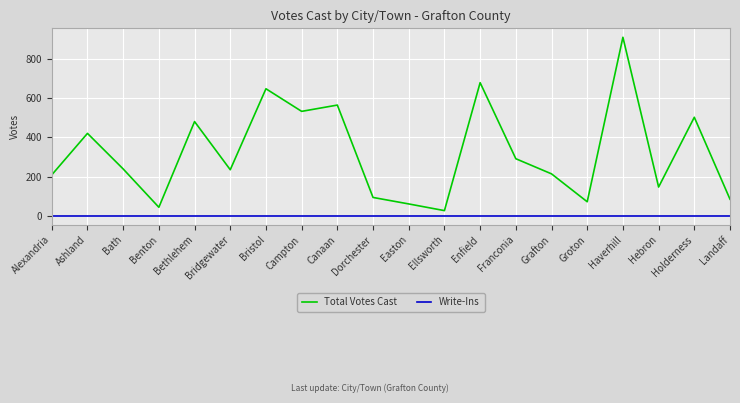

What is the difference between the maximum and minimum values in the Total Votes Cast series?

882